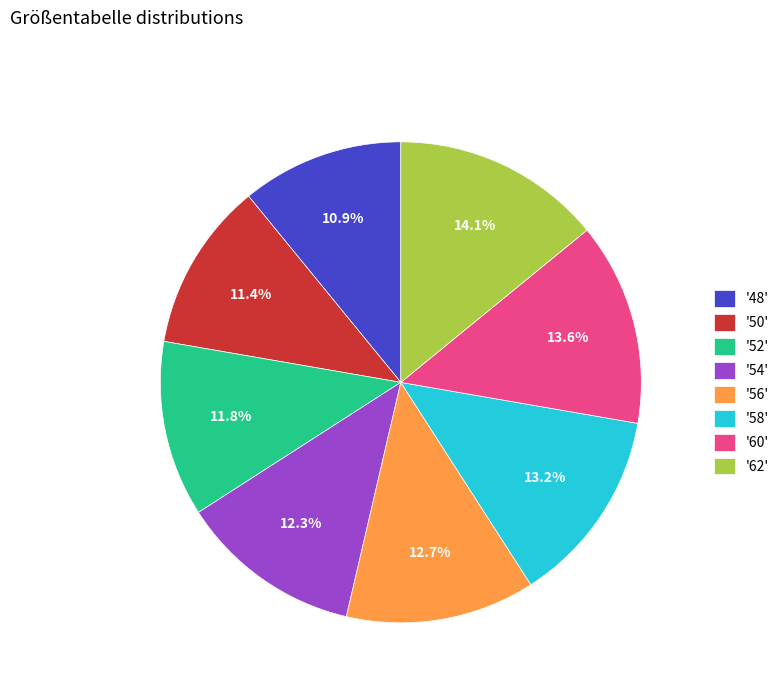

Is there any slice that represents more than half of the pie?

No